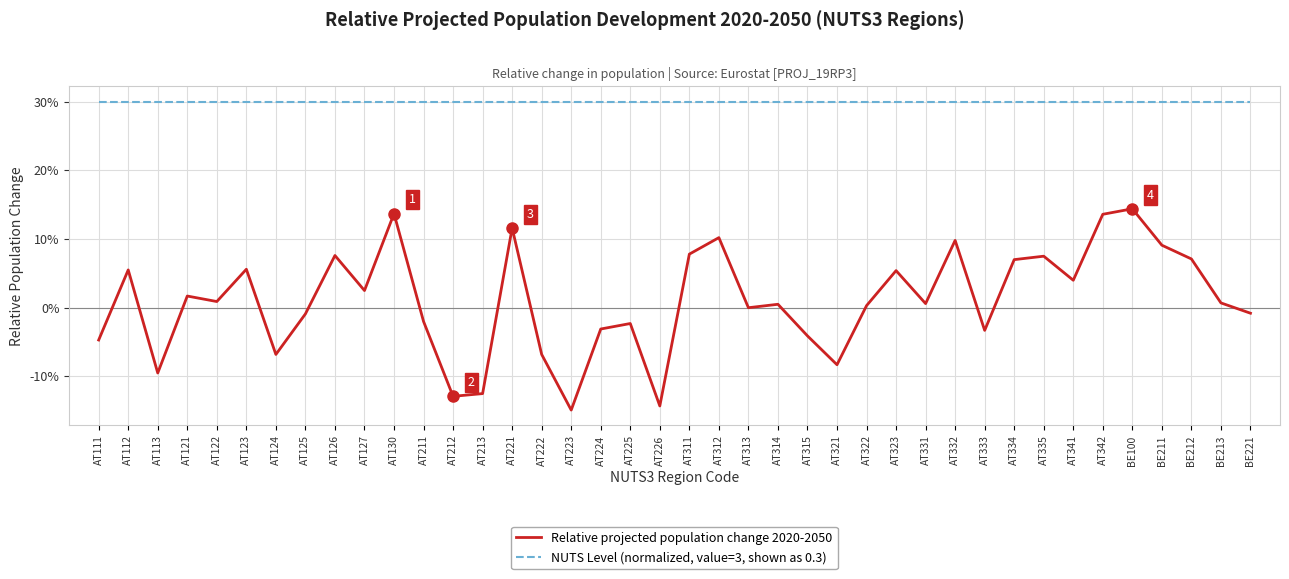

The NUTS Level (normalized, value=3, shown as 0.3) series shows 0.3 at AT312. True or false?

True